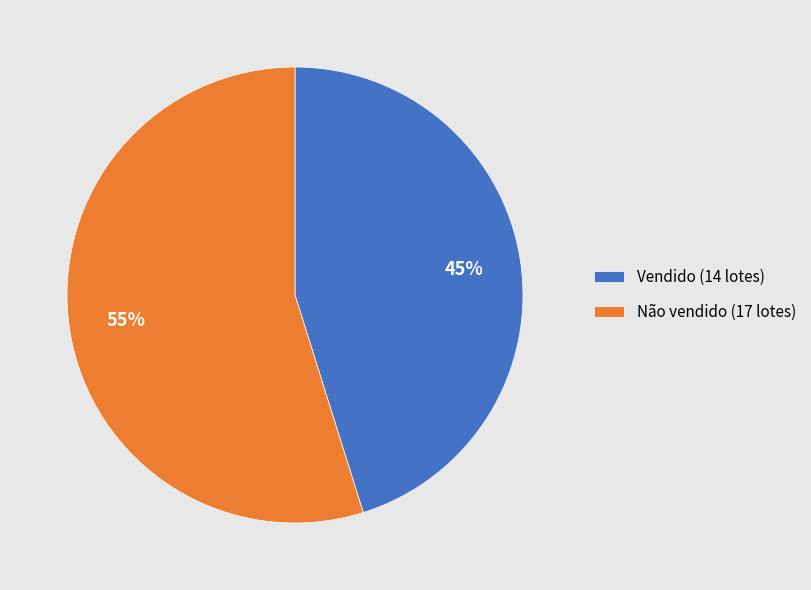

Which category has the smallest portion of the pie?

Vendido